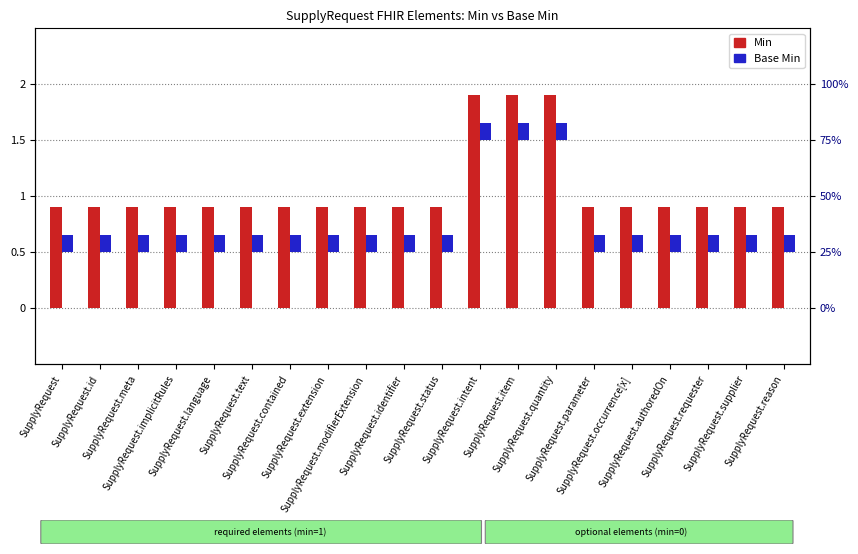

Which series has the largest total across all categories?

Min